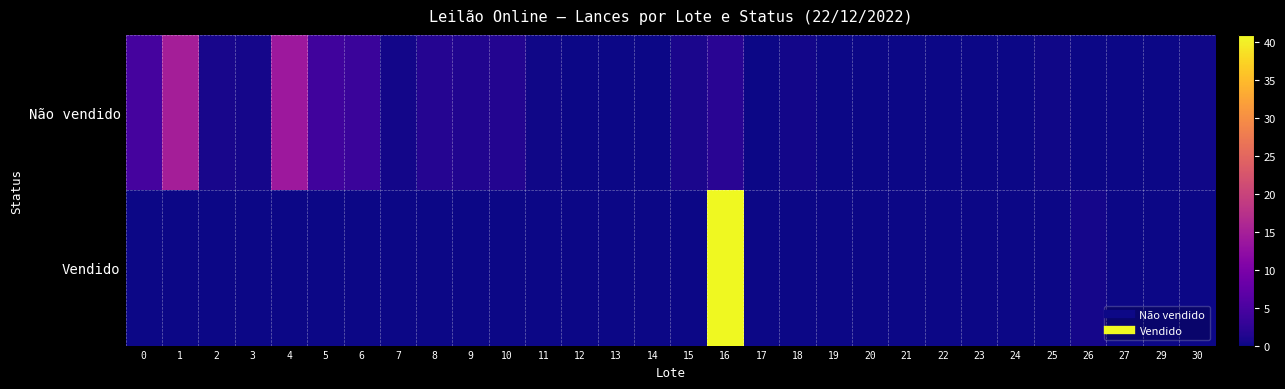

Reading right to left, what are all the values shown in this chart?

Não vendido: 30=0.2	29=0.0	27=0.0	26=0.1	25=0.3	24=0.0	23=0.1	22=0.0	21=0.0	20=0.1	19=0.1	18=0.4	17=0.0	16=2.0	15=0.9	14=0.1	13=0.1	12=0.1	11=0.2	10=1.5	9=1.3	8=1.6	7=0.4	6=3.5	5=4.2	4=13.8	3=0.6	2=0.8	1=14.8	0=4.5
Vendido: 30=0.0	29=0.0	27=0.0	26=0.5	25=0.0	24=0.0	23=0.0	22=0.0	21=0.0	20=0.0	19=0.0	18=0.0	17=0.0	16=41.0	15=0.0	14=0.0	13=0.0	12=0.0	11=0.0	10=0.0	9=0.0	8=0.0	7=0.0	6=0.0	5=0.0	4=0.0	3=0.0	2=0.0	1=0.0	0=0.0